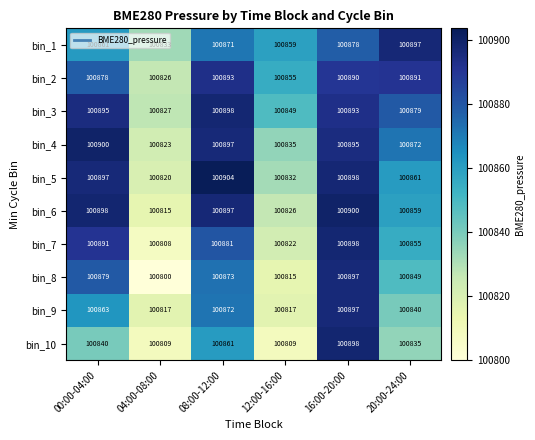

Rank the series at 04:00-08:00 from highest to lowest value.

bin_1, bin_3, bin_2, bin_4, bin_5, bin_9, bin_6, bin_10, bin_7, bin_8